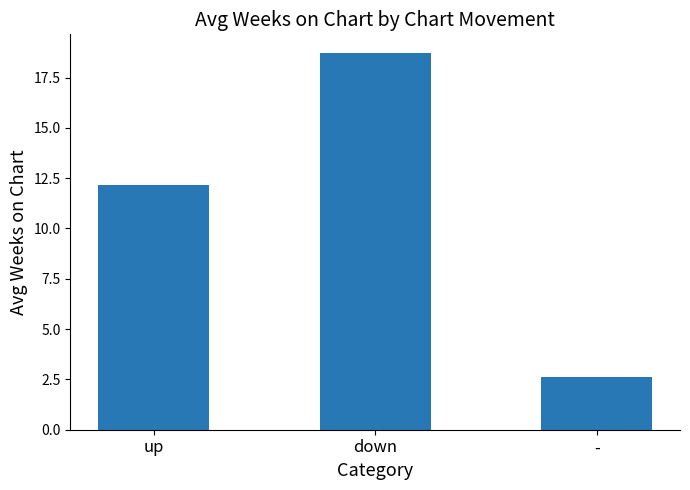

At which category does the chart reach its minimum across all series?

-